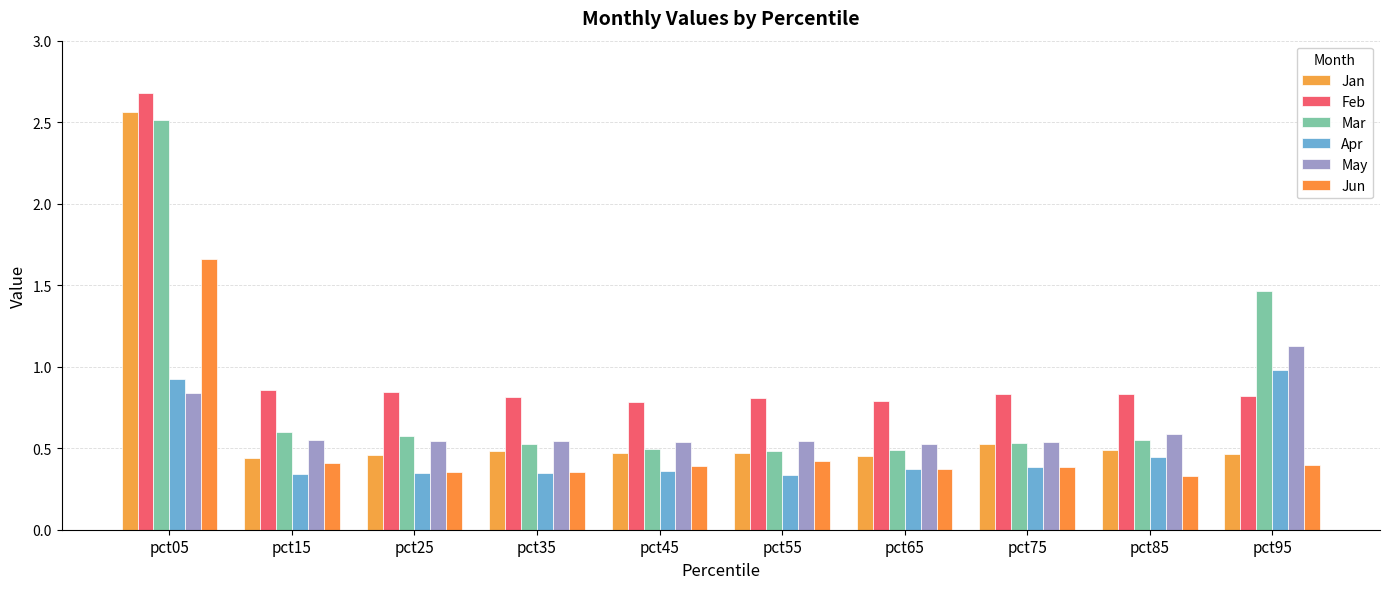

Count the number of categories in the chart.

10